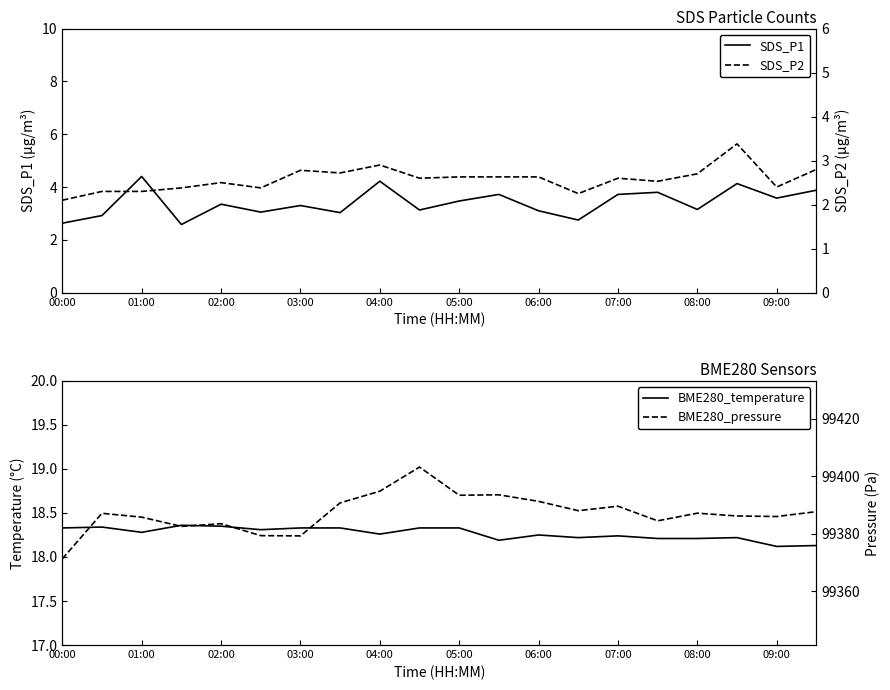

Is it true that SDS_P1 equals 3.5 at 05:00?

True